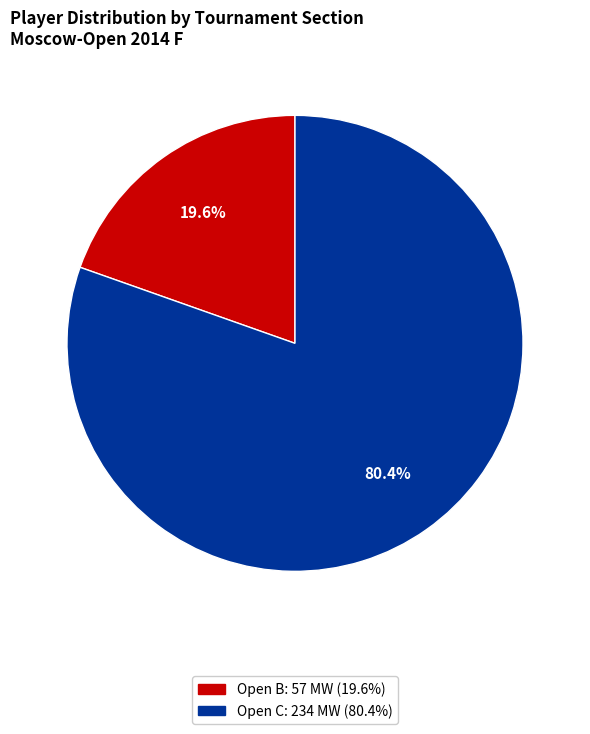

To the nearest percent, what is the average slice percentage?

50%